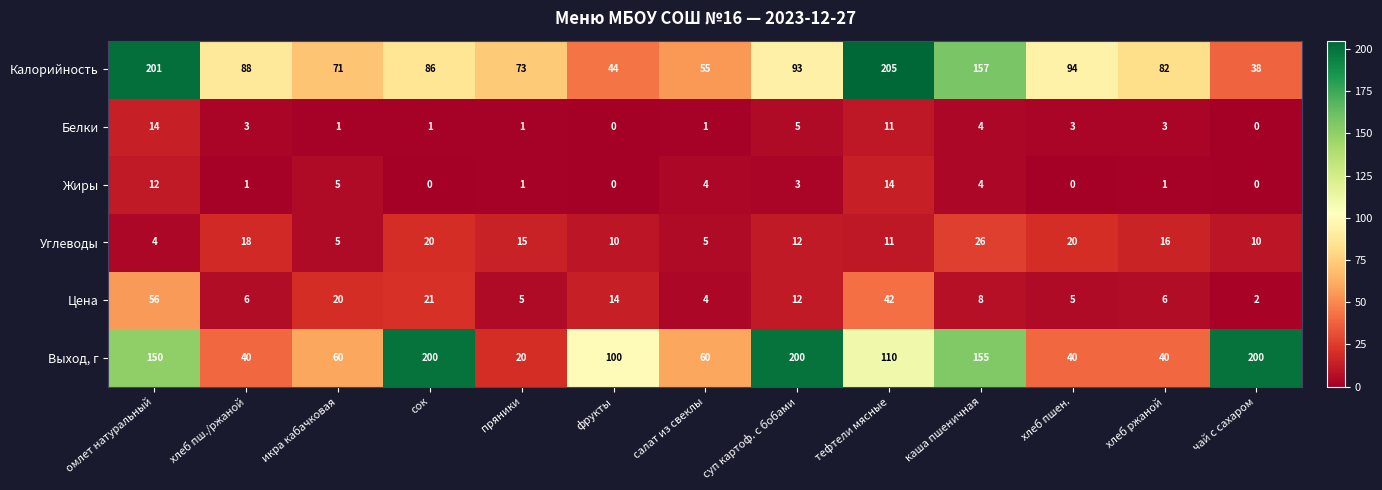

What is the maximum value shown in the chart?

205